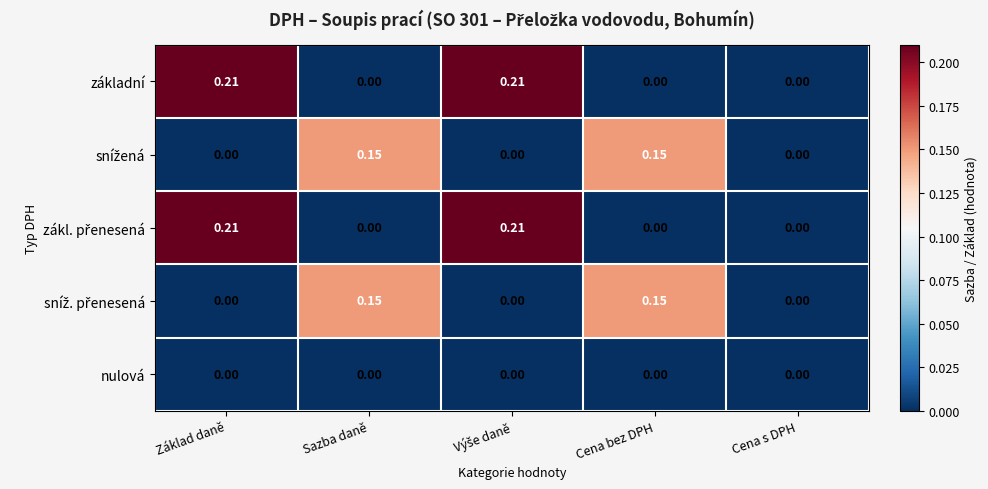

How many categories are shown in the chart?

5